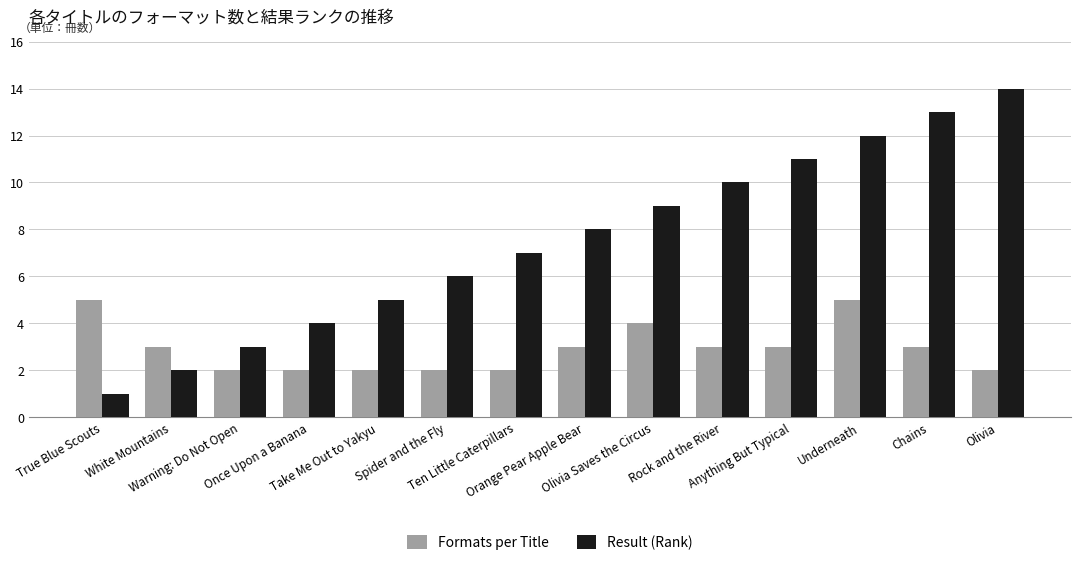

Is it true that Formats per Title equals 3 at White Mountains?

True